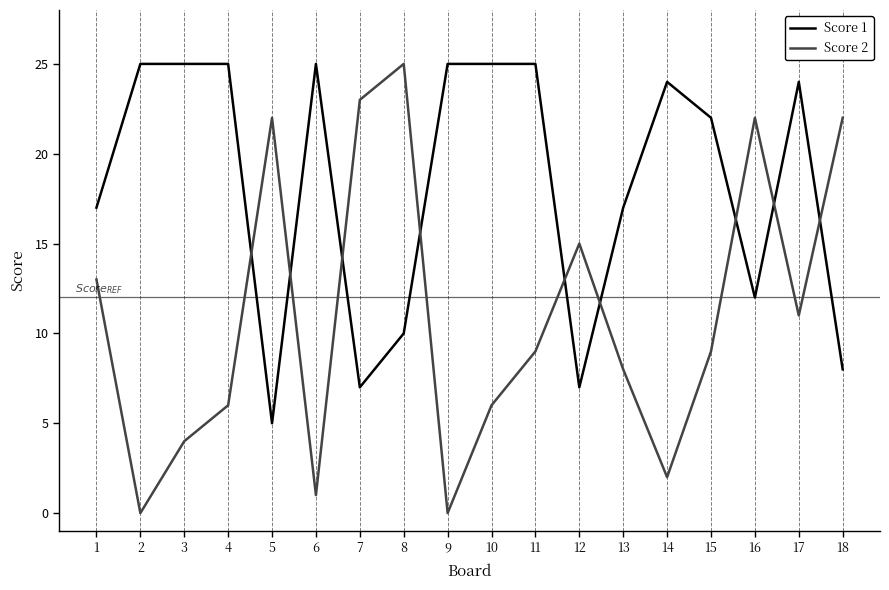

Rank the series at 5 from lowest to highest value.

Score 1, Score 2